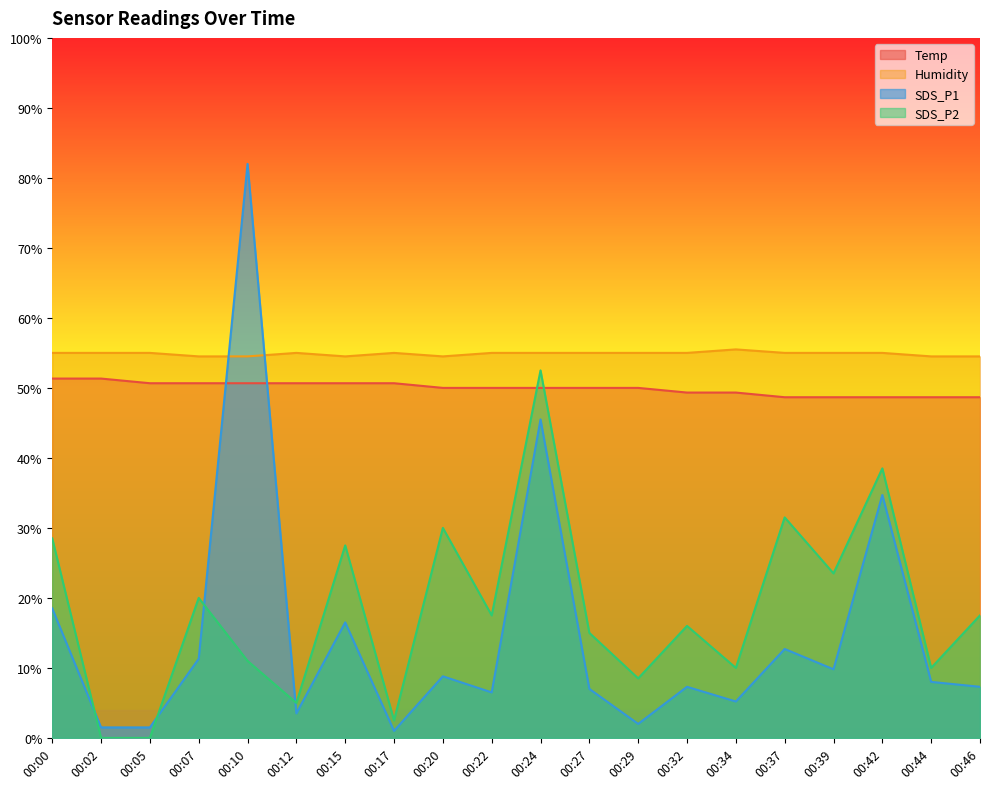

Is the value of Temp at 00:29 greater than the value of SDS_P1 at 00:27?

Yes